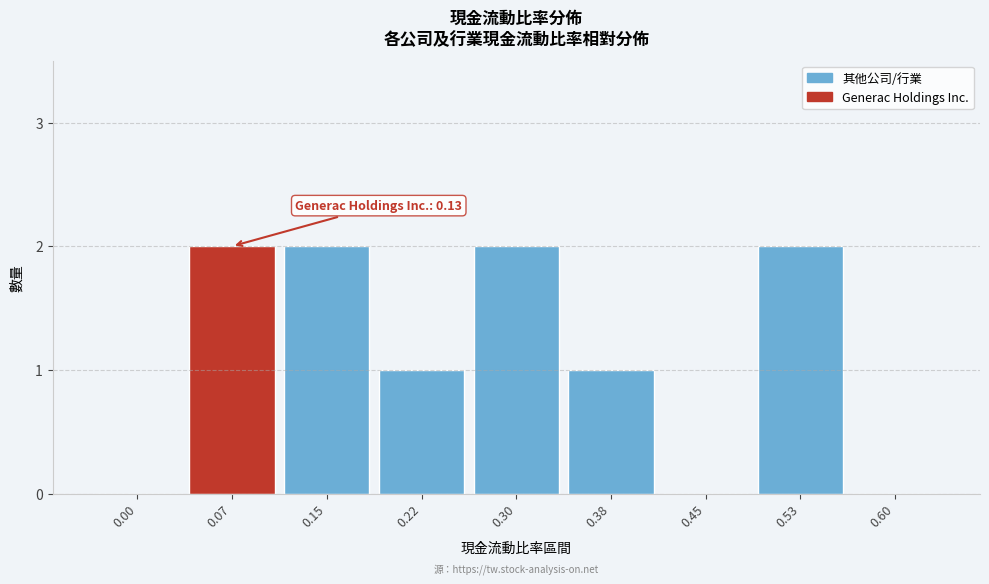

Reading left to right, list all the values displayed in this chart.

0.00=0	0.07=2	0.15=2	0.22=1	0.30=2	0.38=1	0.45=0	0.53=2	0.60=0